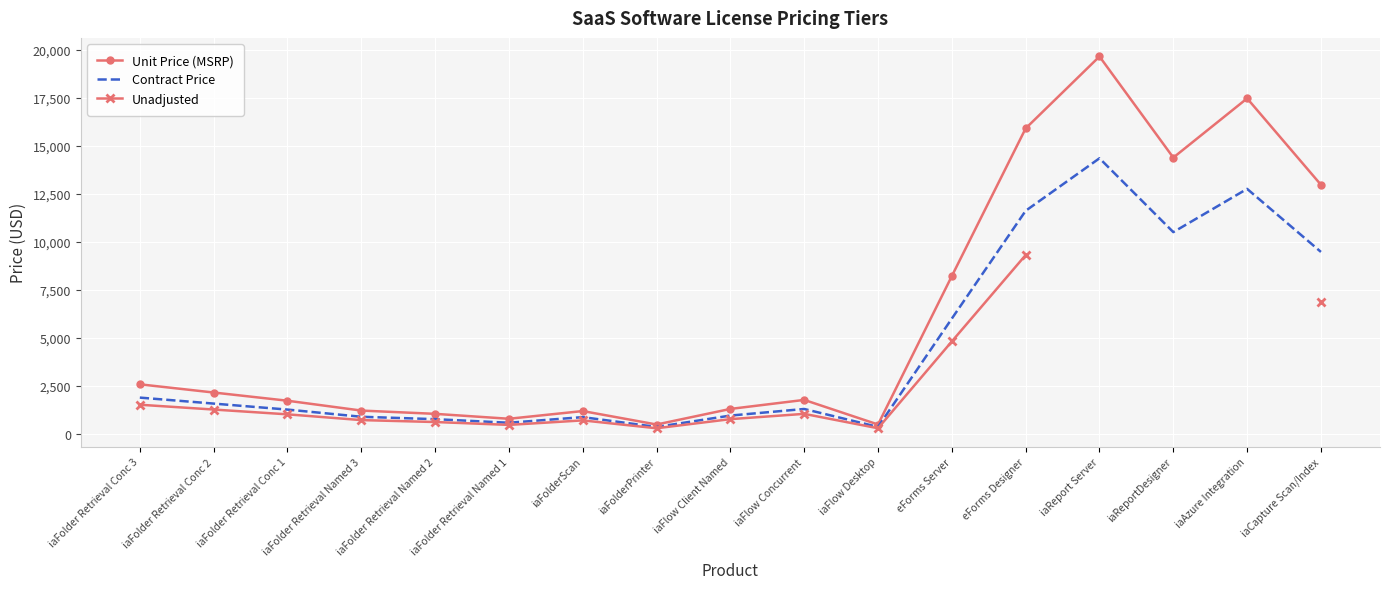

How many distinct data groups are displayed?

3